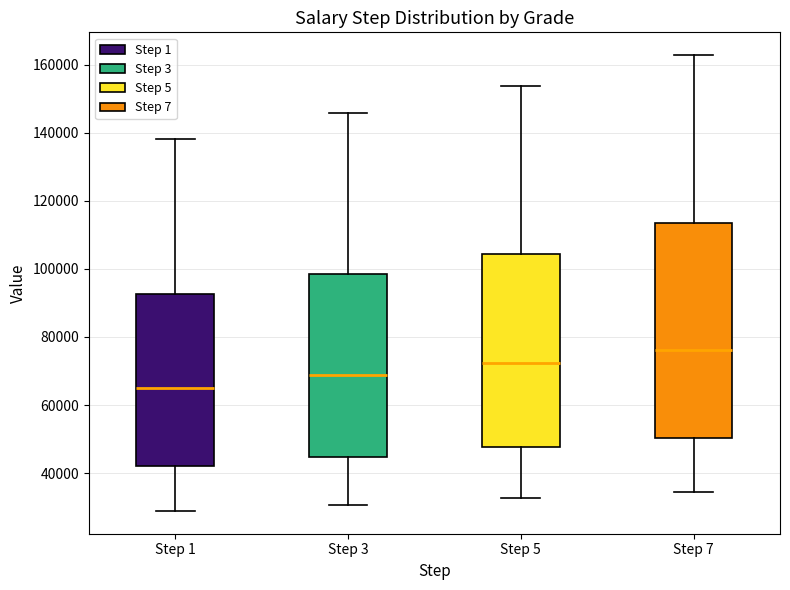

Where does the median line of the box for Step 7 sit on the y-axis? The values are not printed on the chart, so give them approximately, as read against the axis.

76000